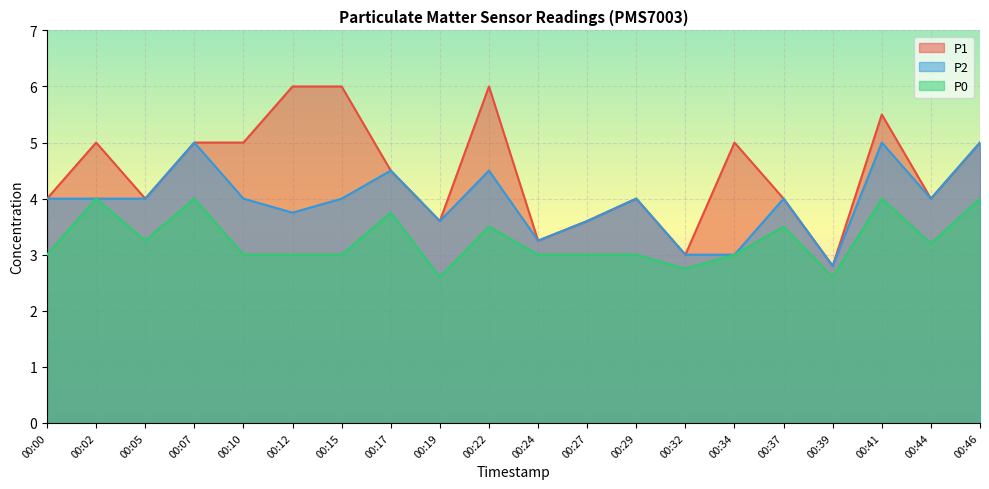

At which label does P2 first exceed 4?

00:07